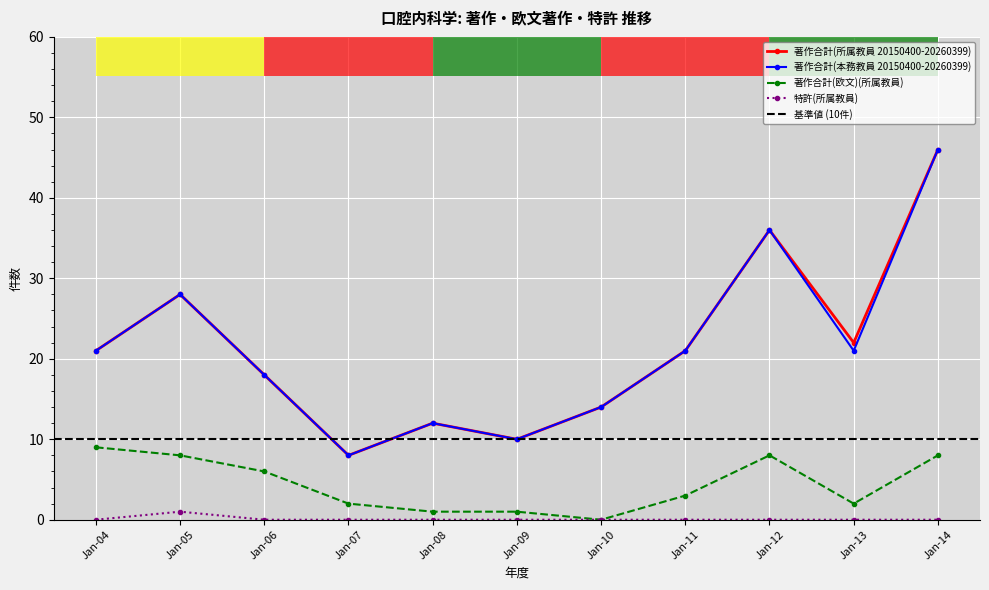

What are all the series names shown in the legend?

著作合計(所属教員 20150400-20260399), 著作合計(本務教員 20150400-20260399), 著作合計(欧文)(所属教員), 特許(所属教員)